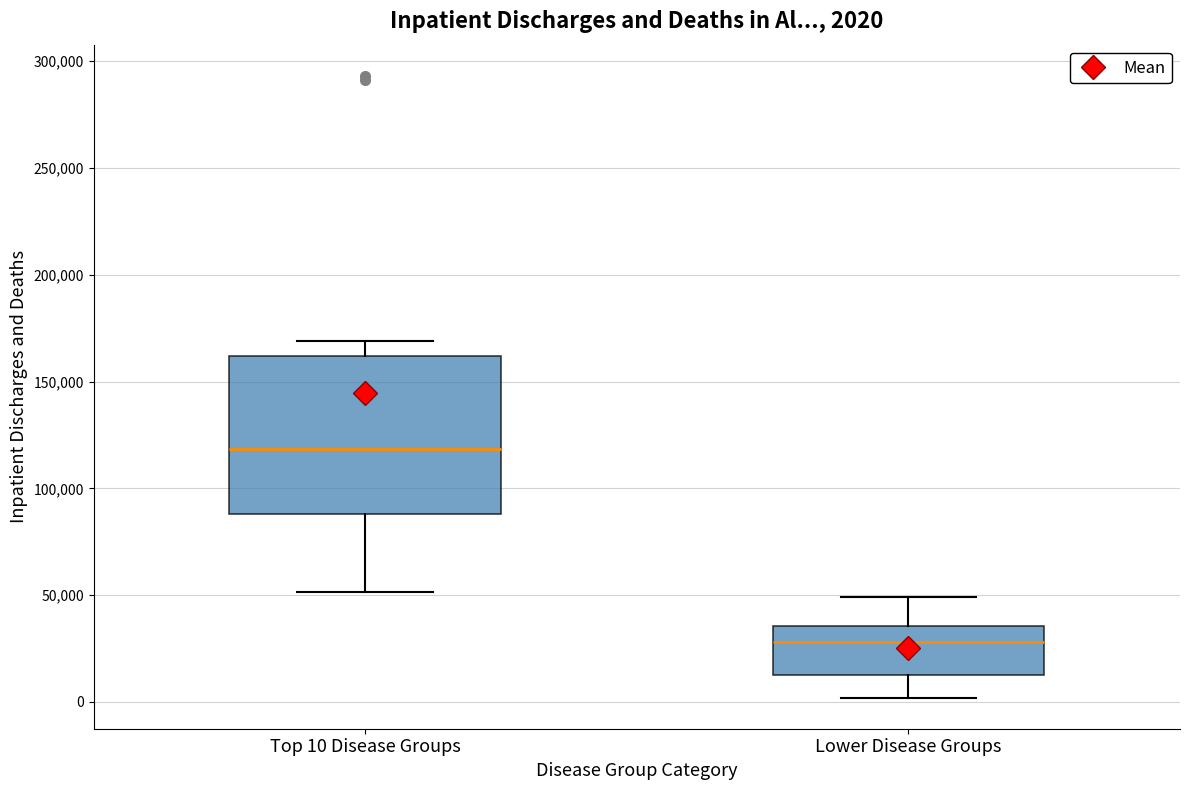

Which box's median line is the lowest?

Lower Disease Groups